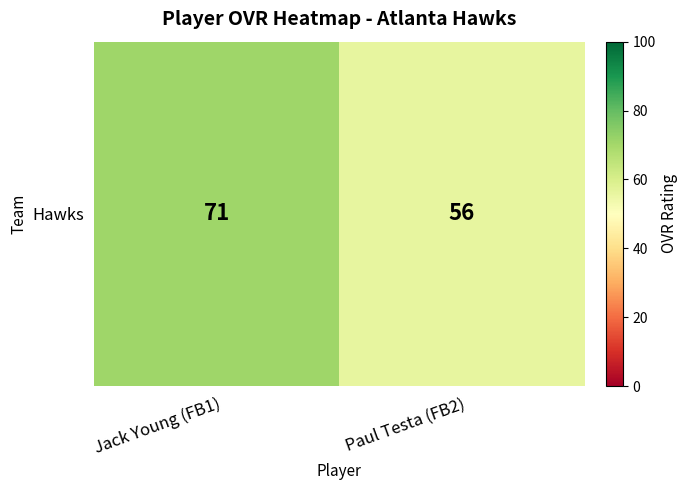

At which label is the value closest to 63?

Paul Testa (FB2)